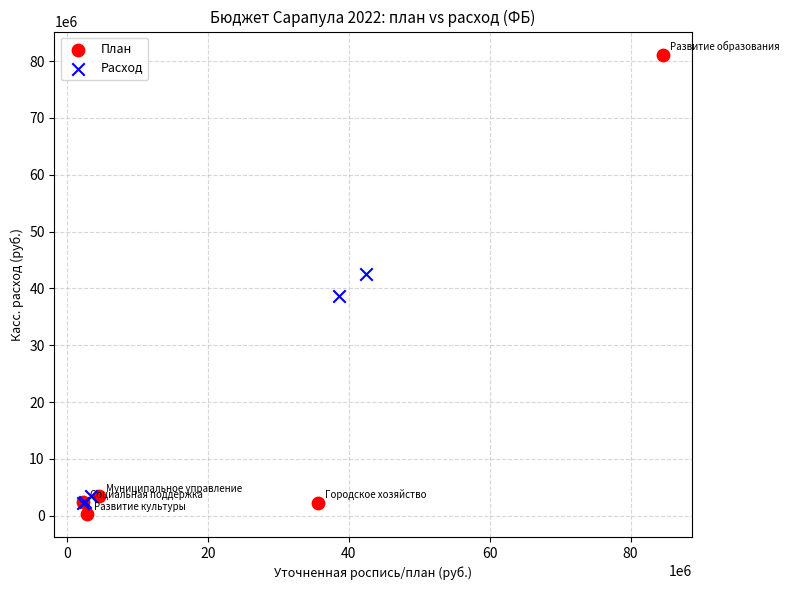

Which series reaches the maximum Y coordinate?

План